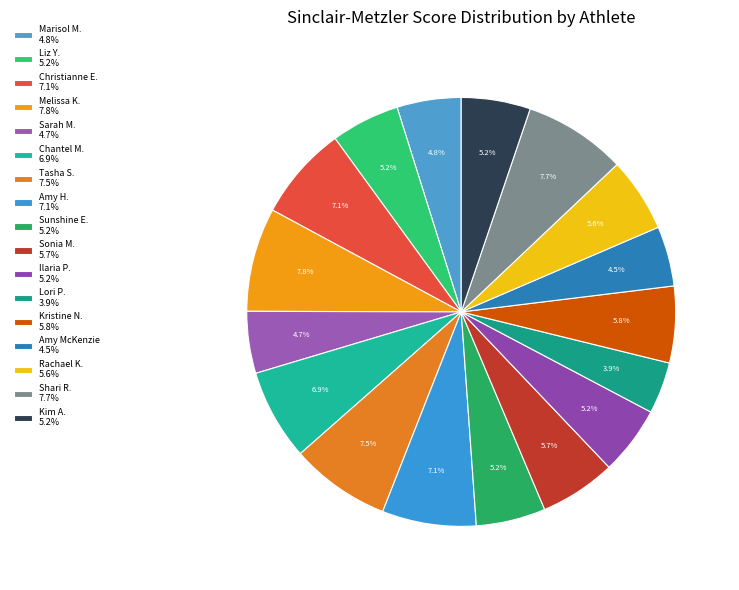

How many slices are in this pie chart?

17